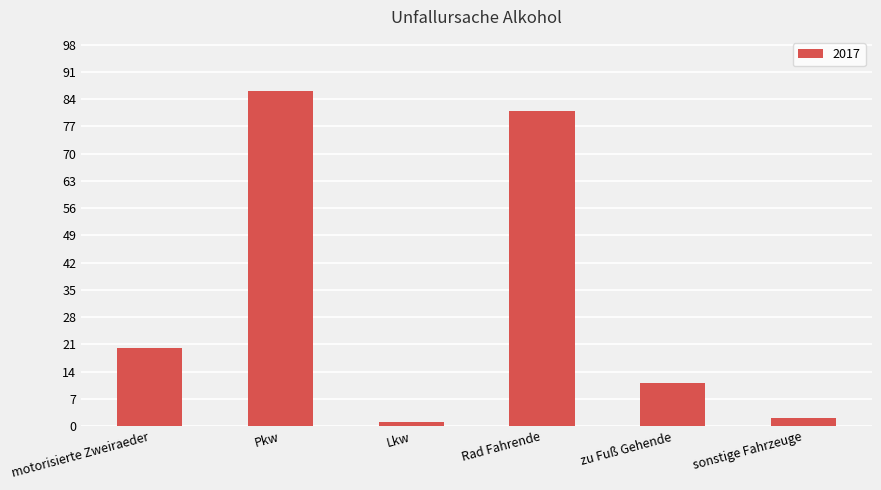

What position from the left is Rad Fahrende?

4